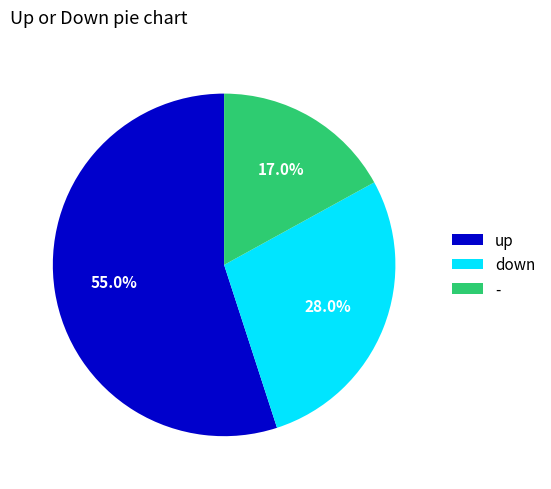

How many slices are in this pie chart?

3